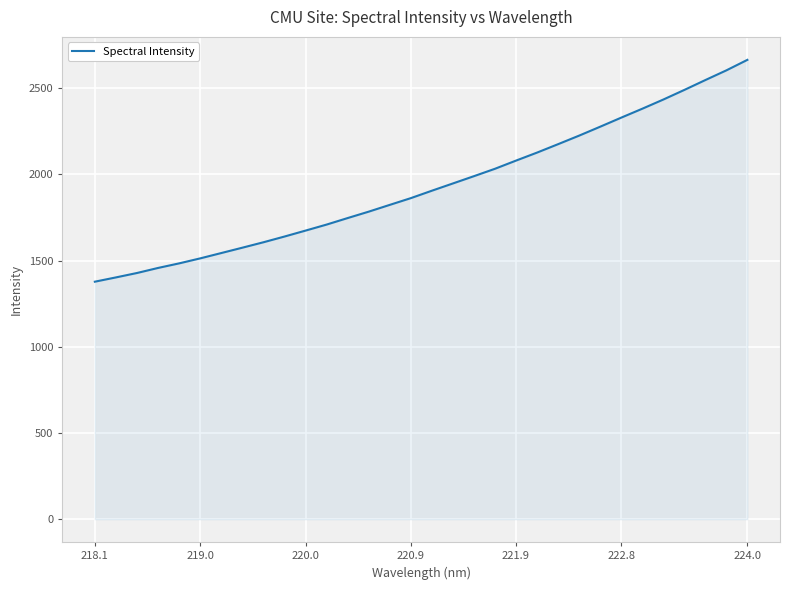

What is the difference between the maximum and minimum values?

1286.4